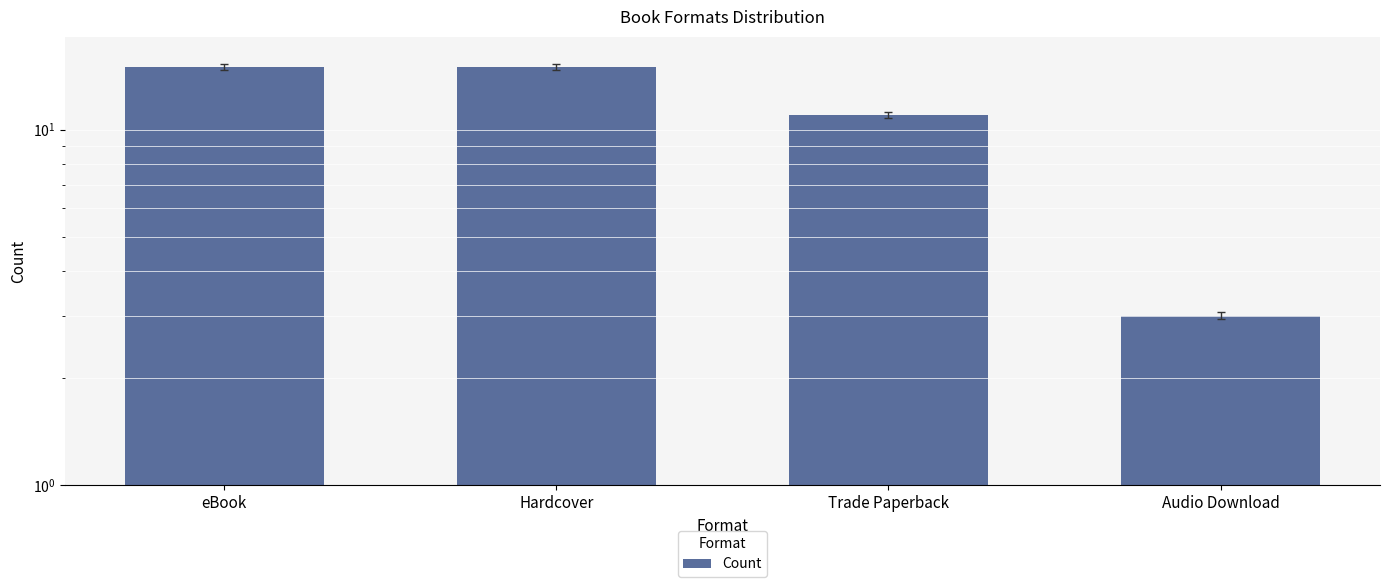

What is the label of the 4th bar from the left?

Audio Download